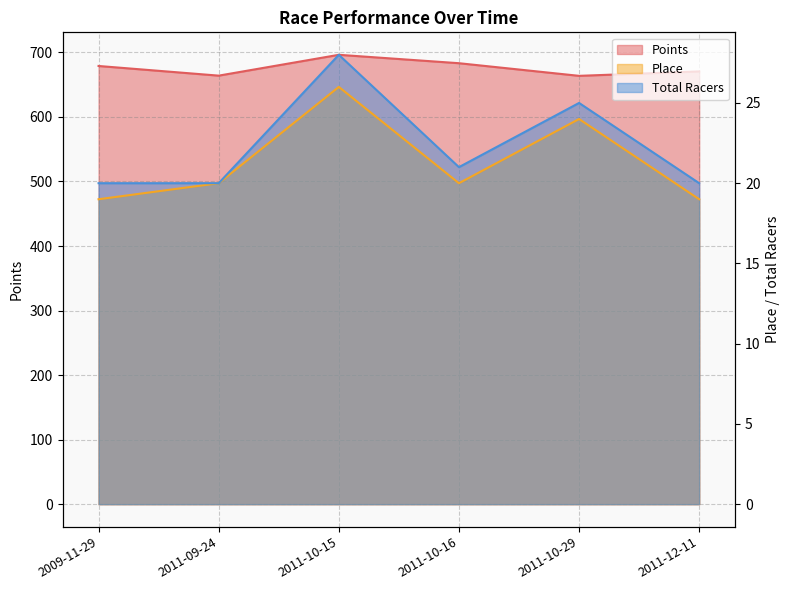

What is the difference between the maximum and second lowest values in the Place series?

7.0